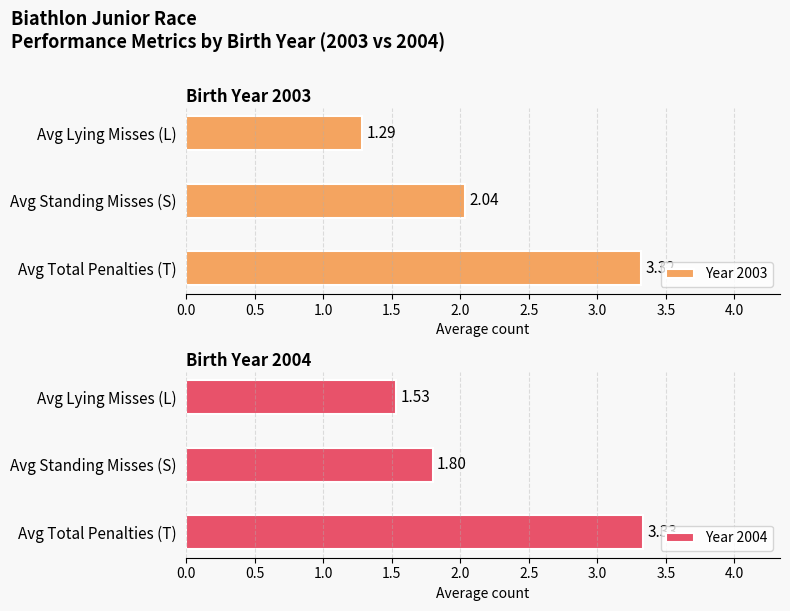

What is the average value of the Year 2003 series?

2.2